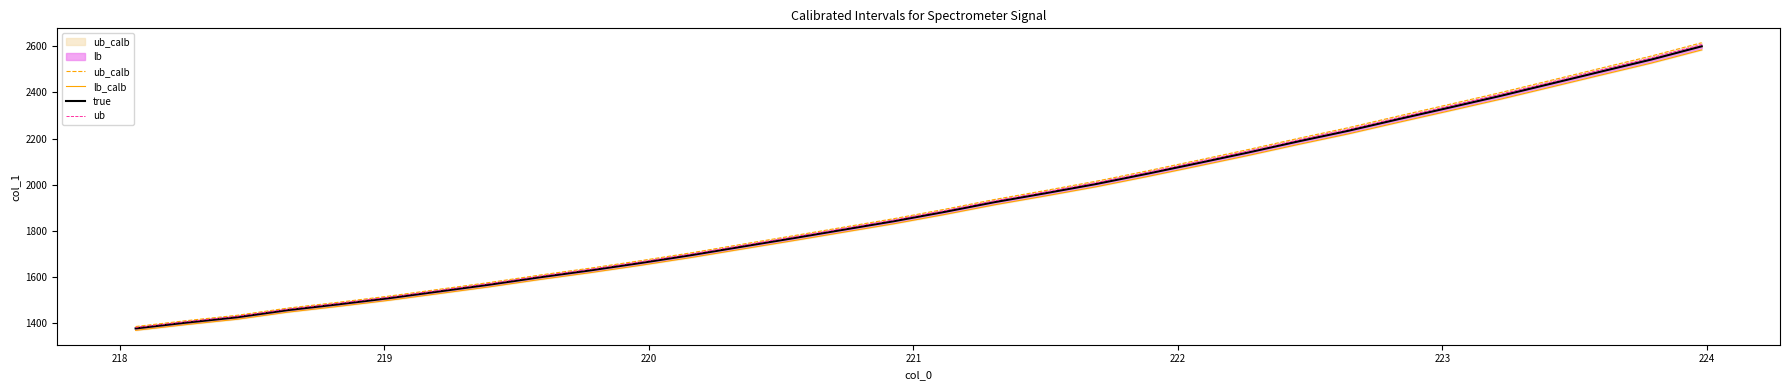

True or false: ub_calb and ub intersect in this chart.

False